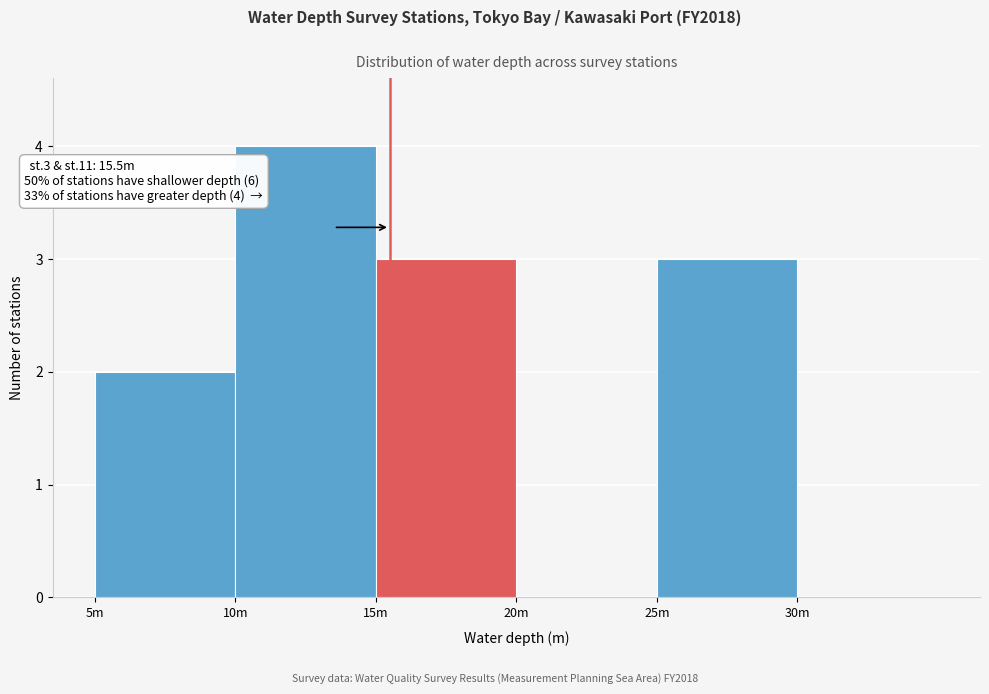

Reading left to right, list all the values displayed in this chart.

5m=2	10m=4	15m=3	20m=0	25m=3	30m=0